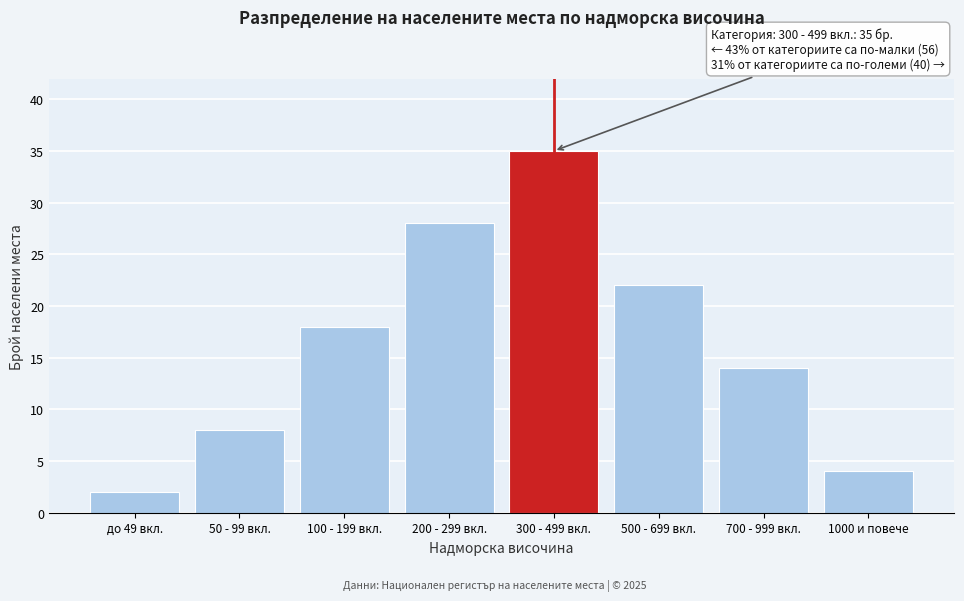

Reading right to left, transcribe all the data shown in this chart.

4	14	22	35	28	18	8	2